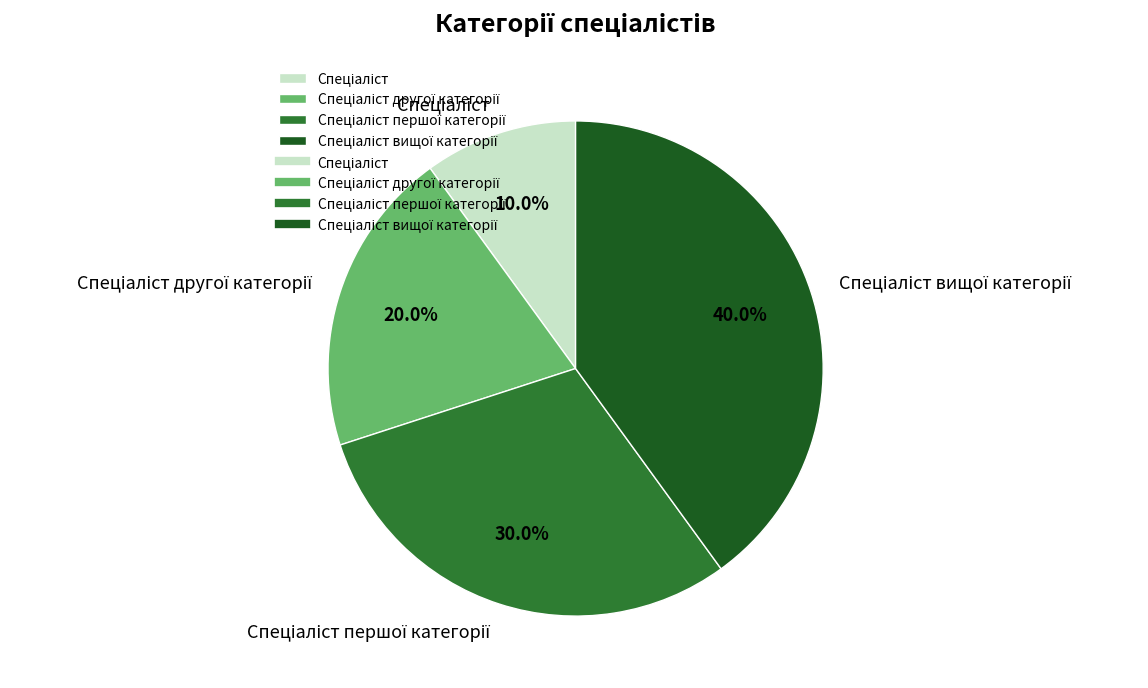

Does any single category account for the majority?

No